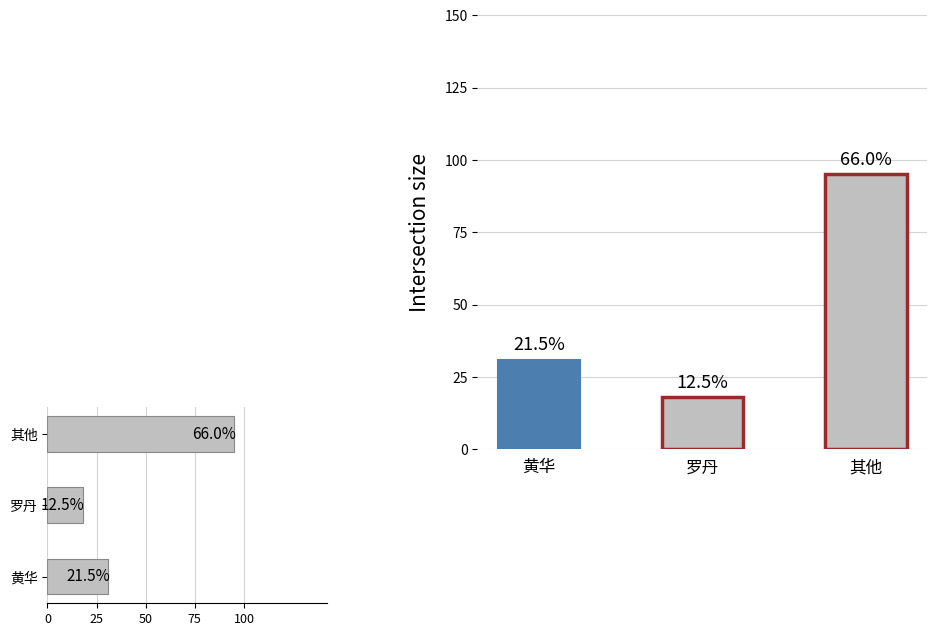

The chart shows a value of -37 at 其他. True or false?

False